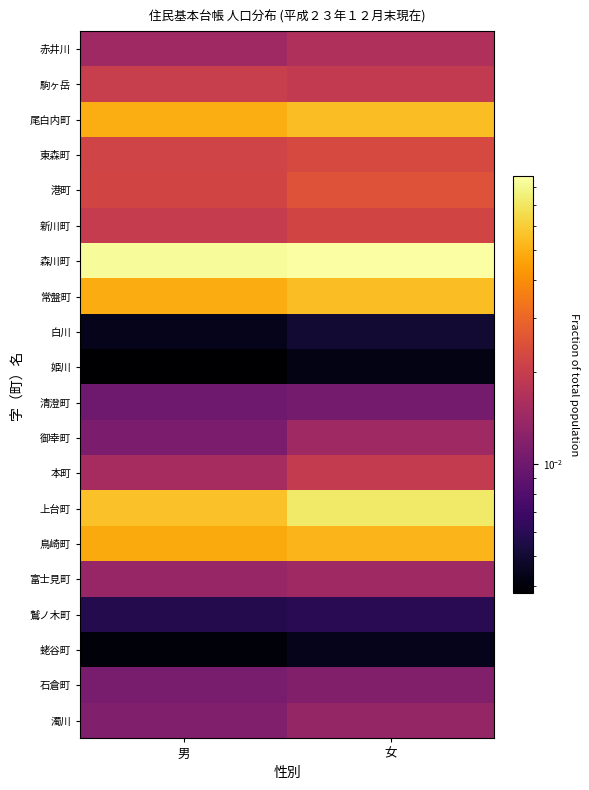

What is the difference between the highest and lowest values at 男?

0.1